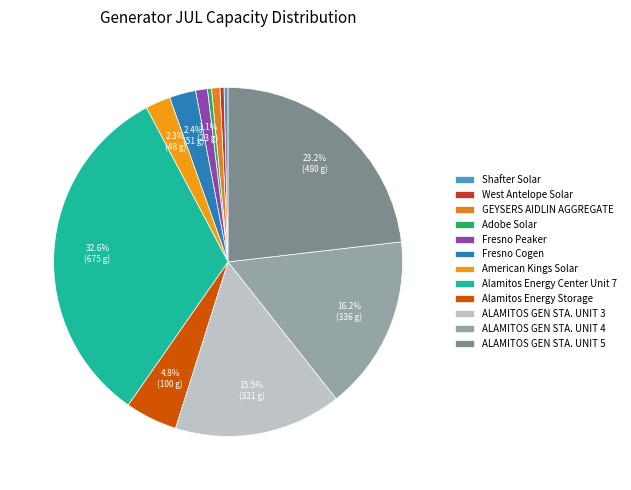

How many slices are in this pie chart?

12